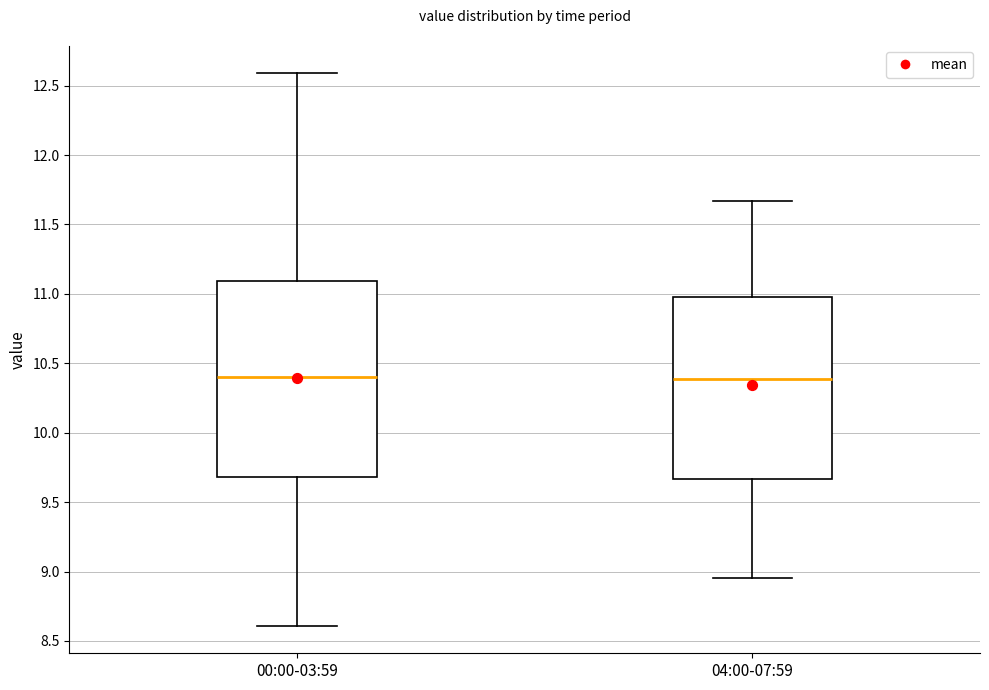

Where is the lower edge of the box for 00:00-03:59 on the y-axis? The values are not printed on the chart, so give them approximately, as read against the axis.

9.70